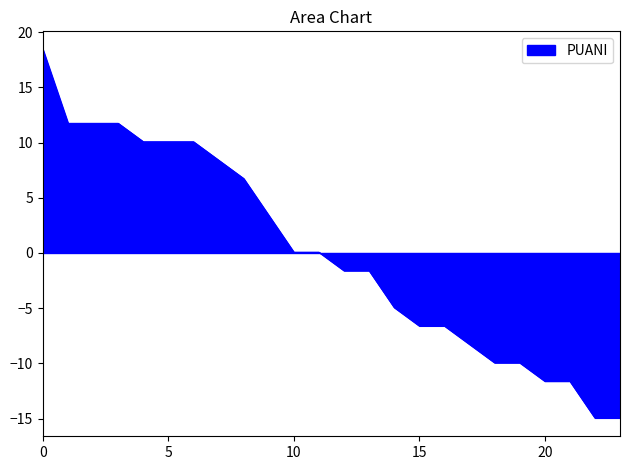

What is the greatest value displayed?

18.4